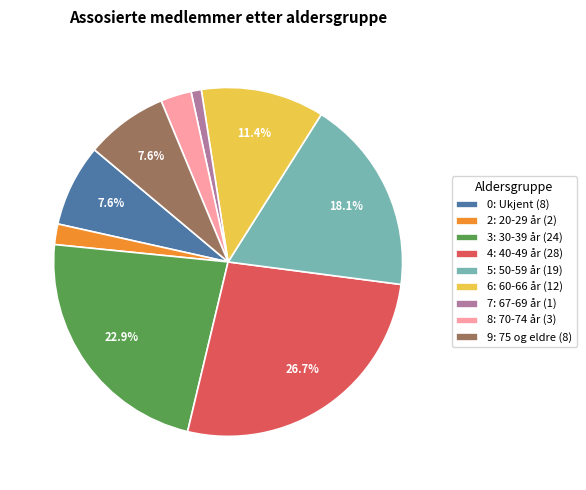

Which has a higher value, 9: 75 og eldre or 4: 40-49 år?

4: 40-49 år